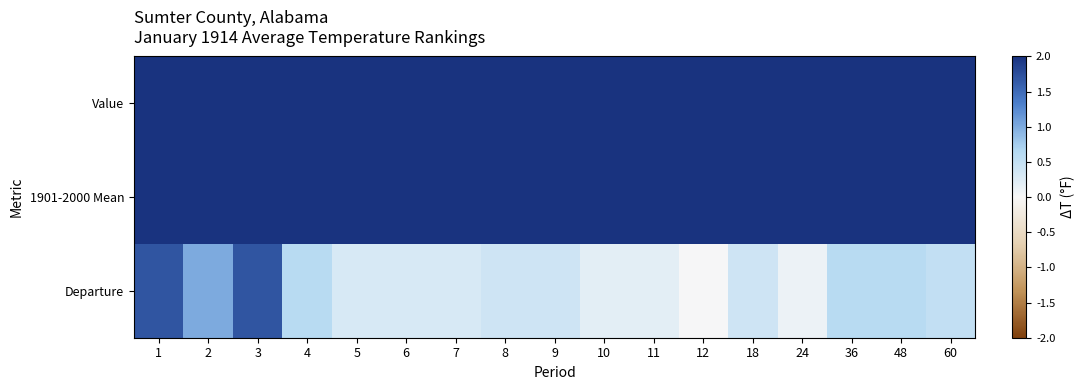

List the series in order of their peak value, highest first.

Value, 1901-2000 Mean, Departure